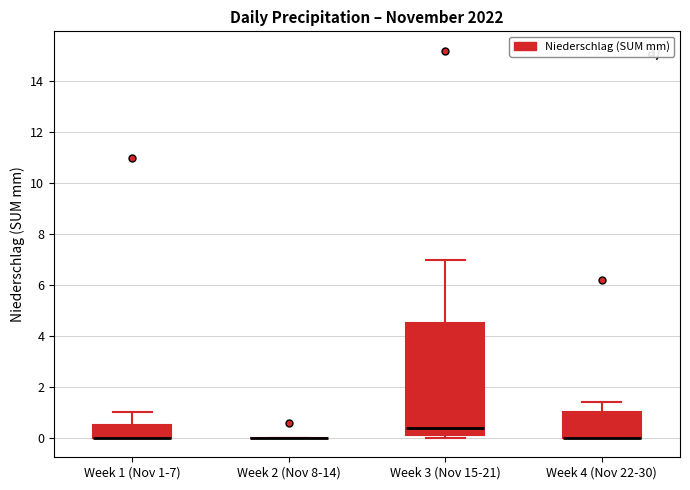

Comparing the boxes themselves (not the whiskers), which one is the tallest?

Week 3 (Nov 15-21)